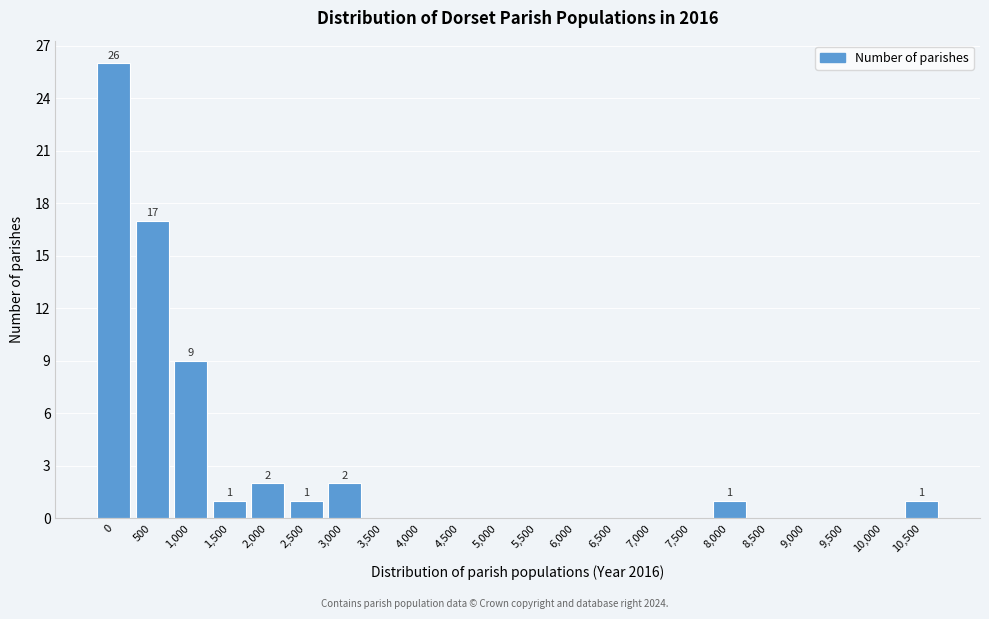

Reading left to right, extract all data points from this chart.

0=26	500=17	1,000=9	1,500=1	2,000=2	2,500=1	3,000=2	3,500=0	4,000=0	4,500=0	5,000=0	5,500=0	6,000=0	6,500=0	7,000=0	7,500=0	8,000=1	8,500=0	9,000=0	9,500=0	10,000=0	10,500=1